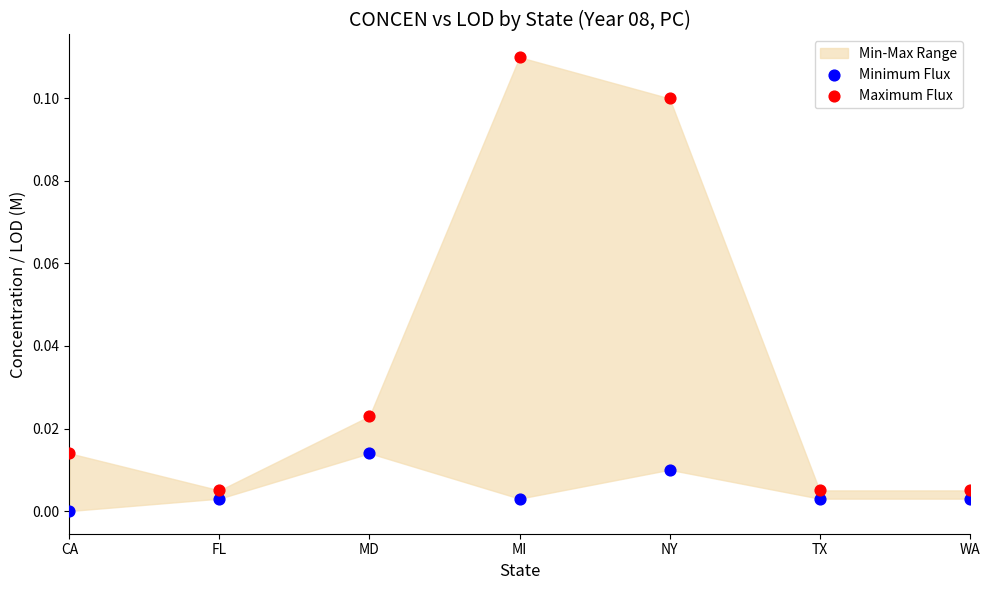

Which series reaches the maximum Y coordinate?

Maximum Flux